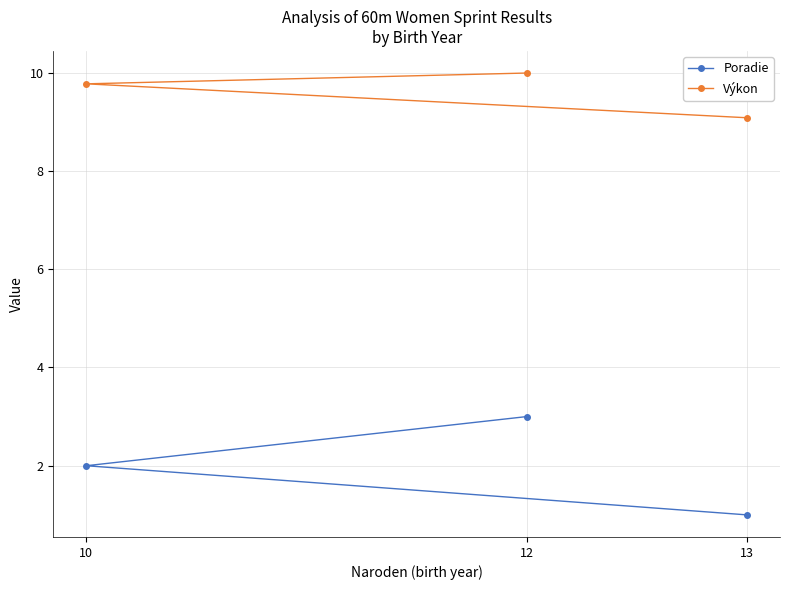

At how many categories does at least one series exceed 1?

3